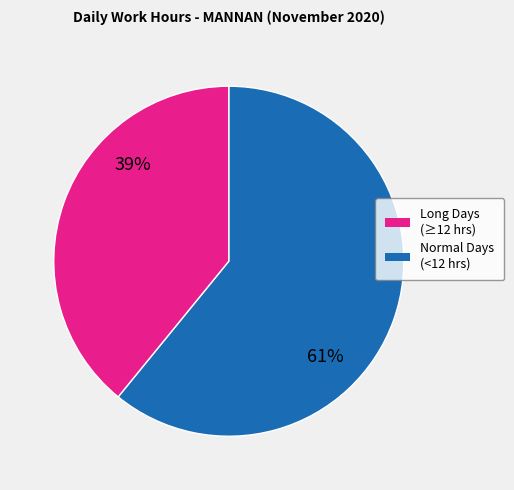

Count the number of slices in the pie.

2